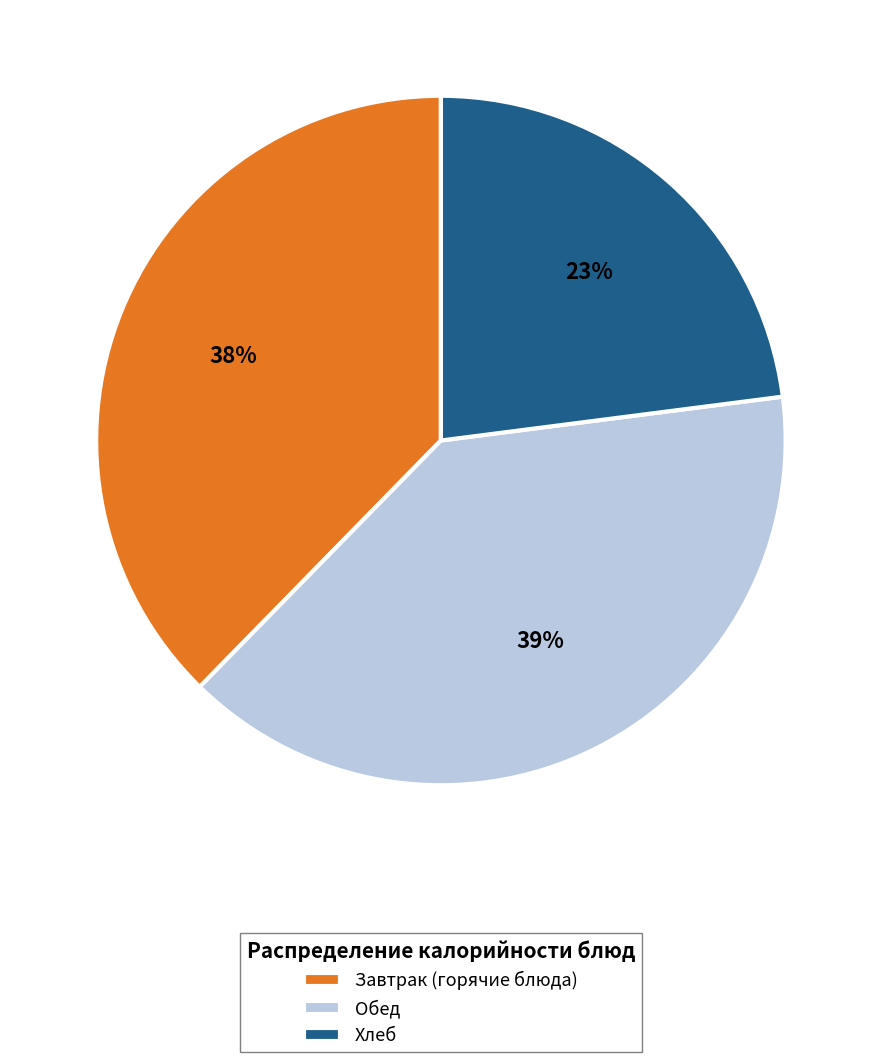

Does Завтрак (горячие блюда) account for over 50% of the chart?

No